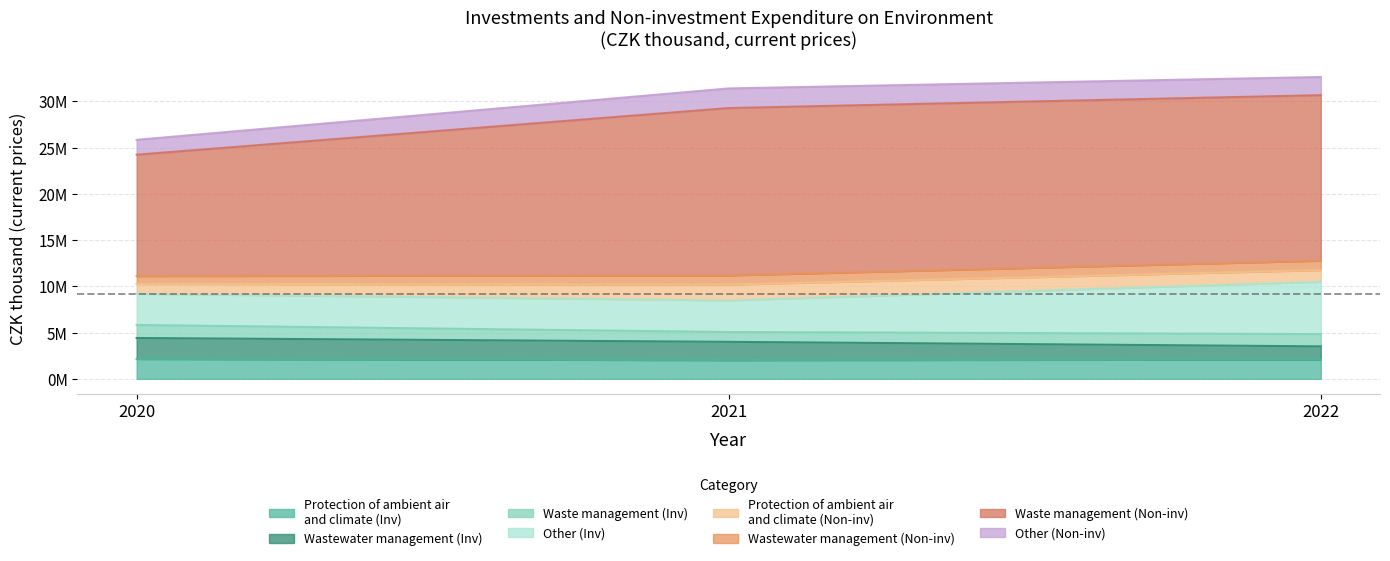

Does the chart have visible grid lines?

Yes